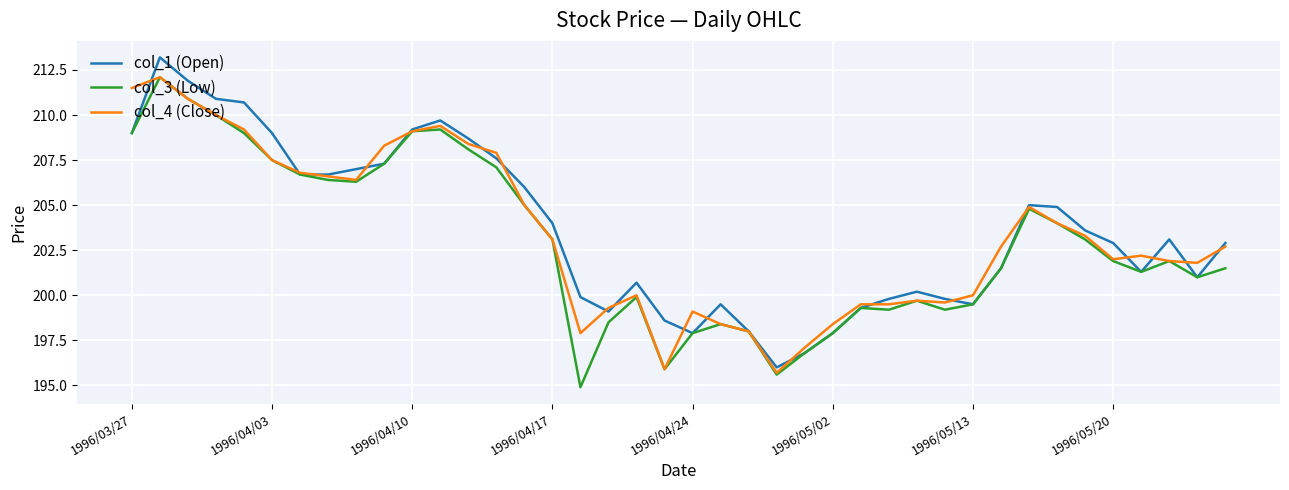

Is this an area chart (filled region under the line)?

No